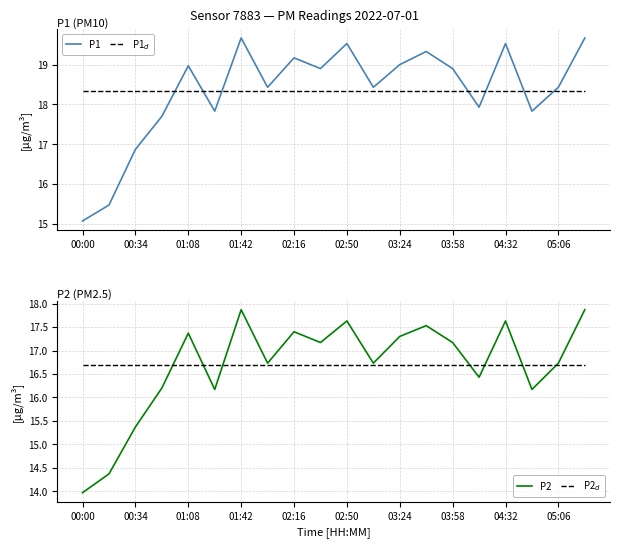

At which label is P1$_d$ closest to 18?

00:00